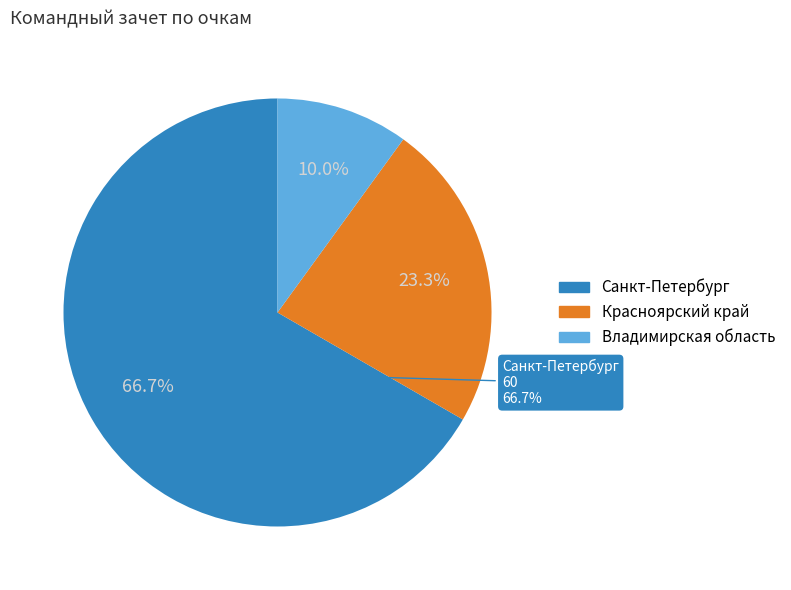

To the nearest percent, what portion does Красноярский край represent?

23%